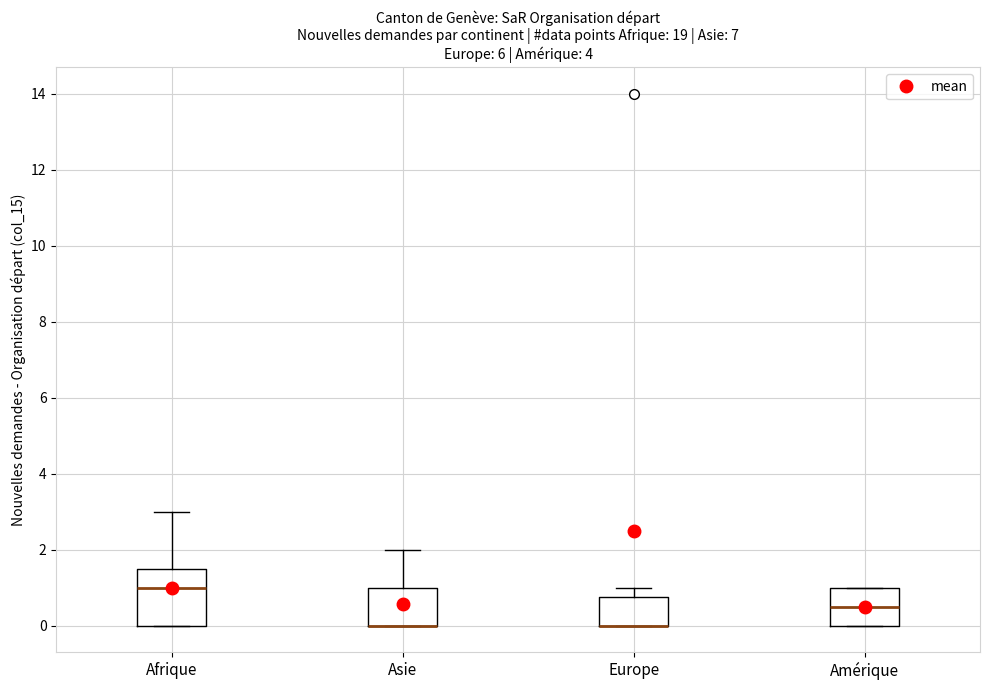

Where is the upper edge of the box for Europe on the y-axis? The values are not printed on the chart, so give them approximately, as read against the axis.

0.8